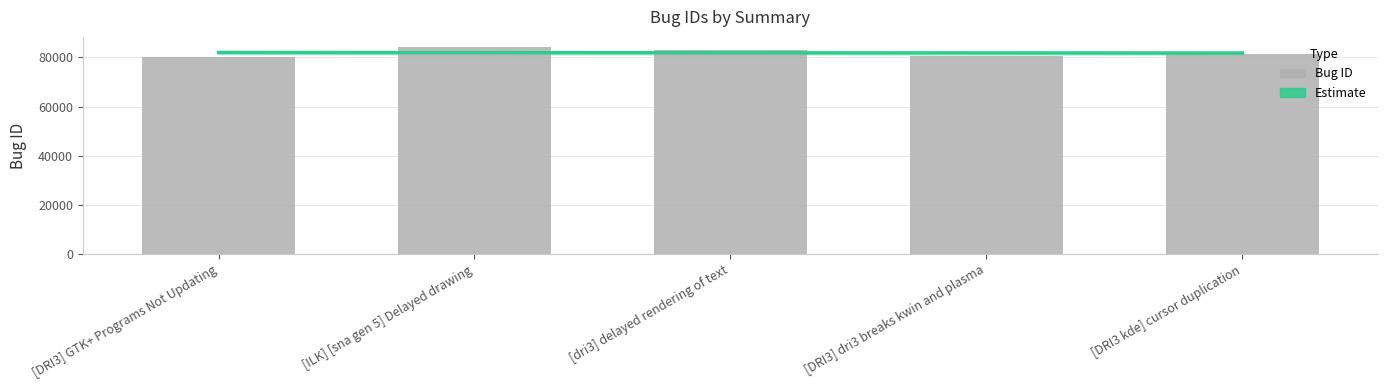

What position from the left is [DRI3] GTK+ Programs Not Updating?

1